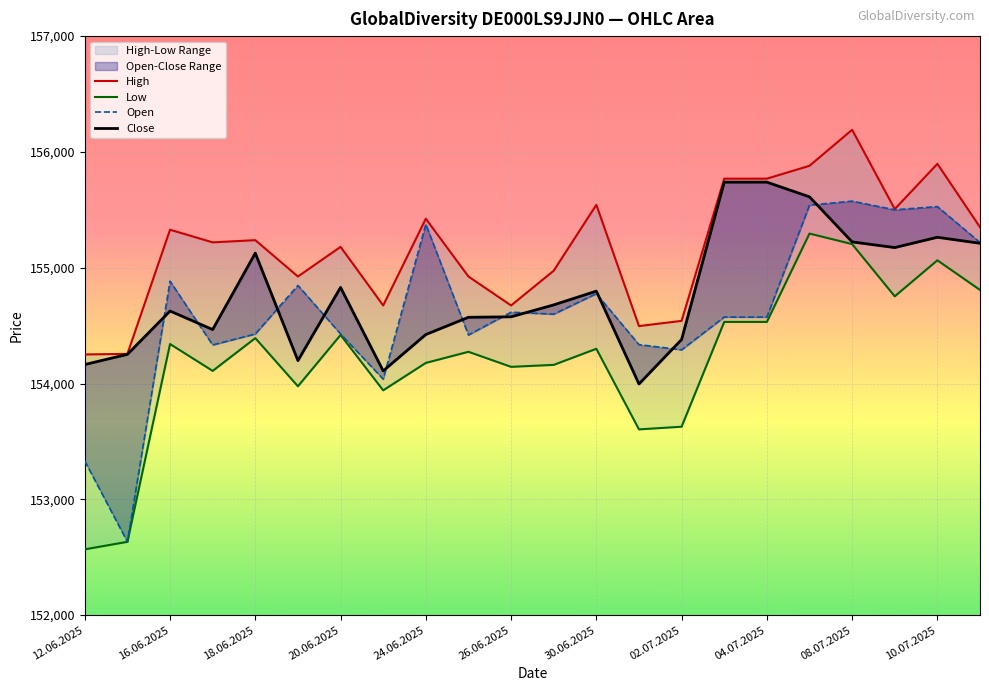

What is the value of the Close point at the 1st from the left?

154164